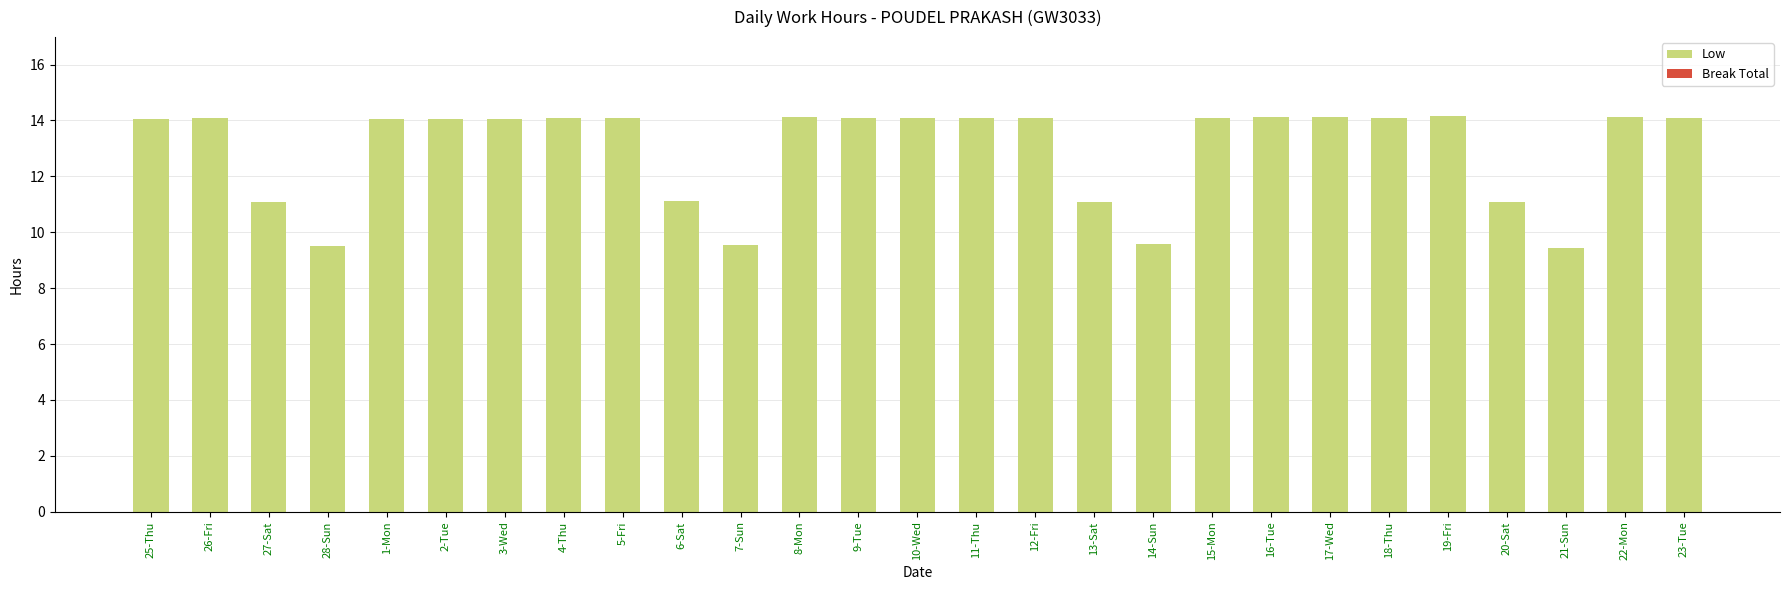

What is the ratio of the value at 9-Tue to the value at 18-Thu?

1.0